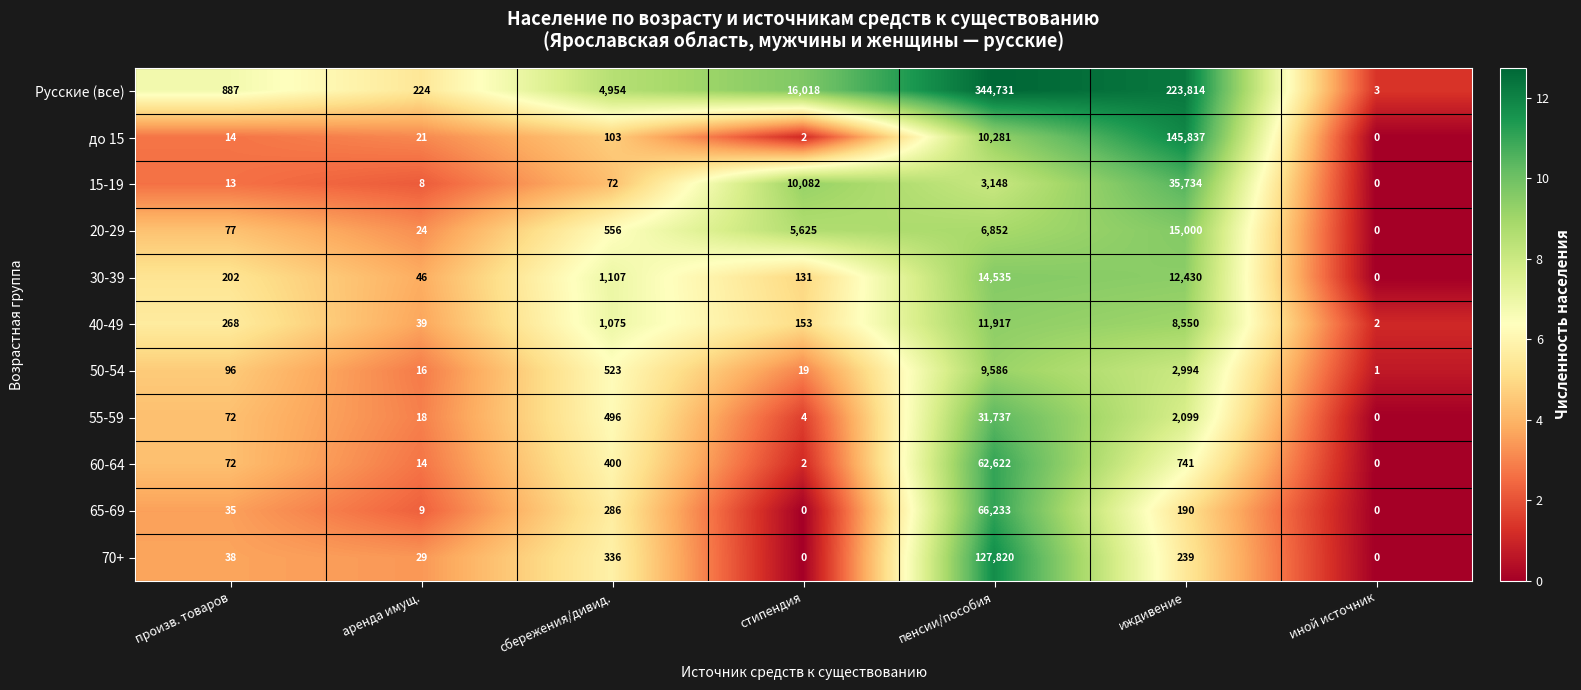

What is the sum of the 55-59 values at сбережения/дивид. and произв. товаров?

568